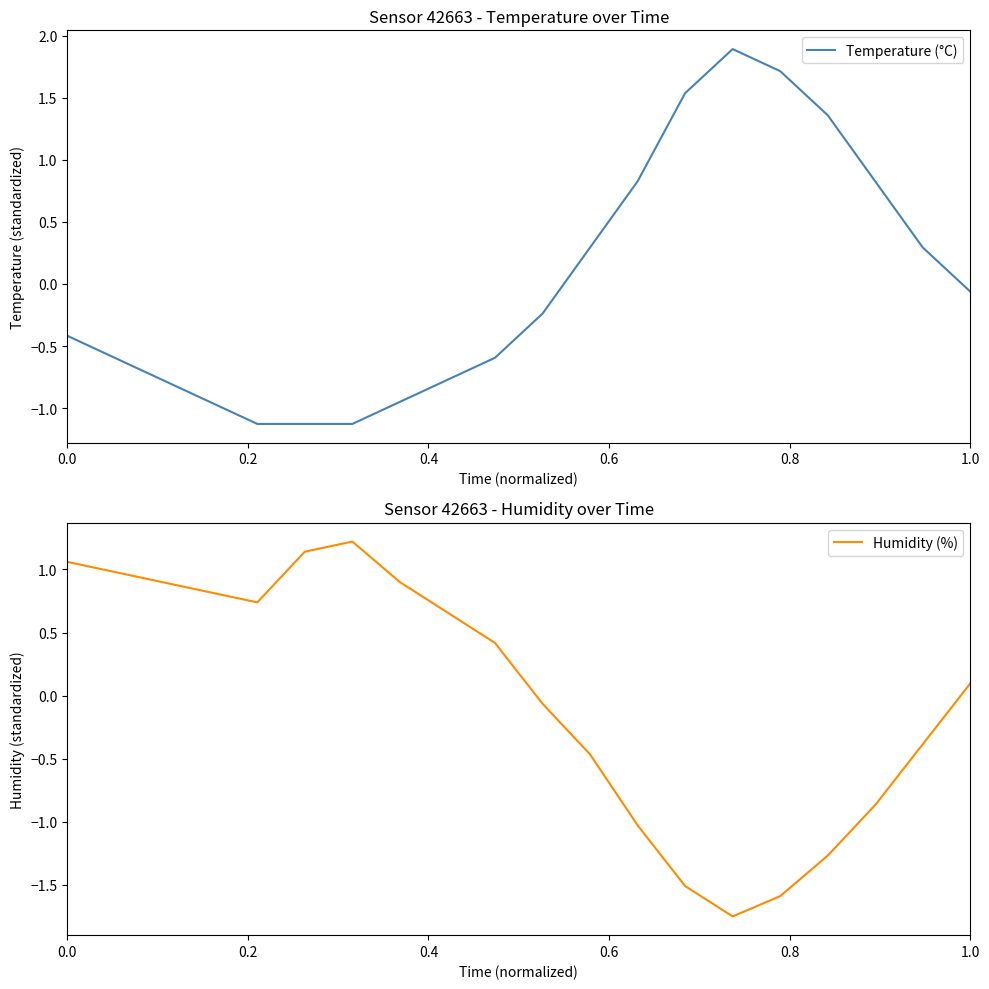

At how many categories does at least one series exceed -1?

20